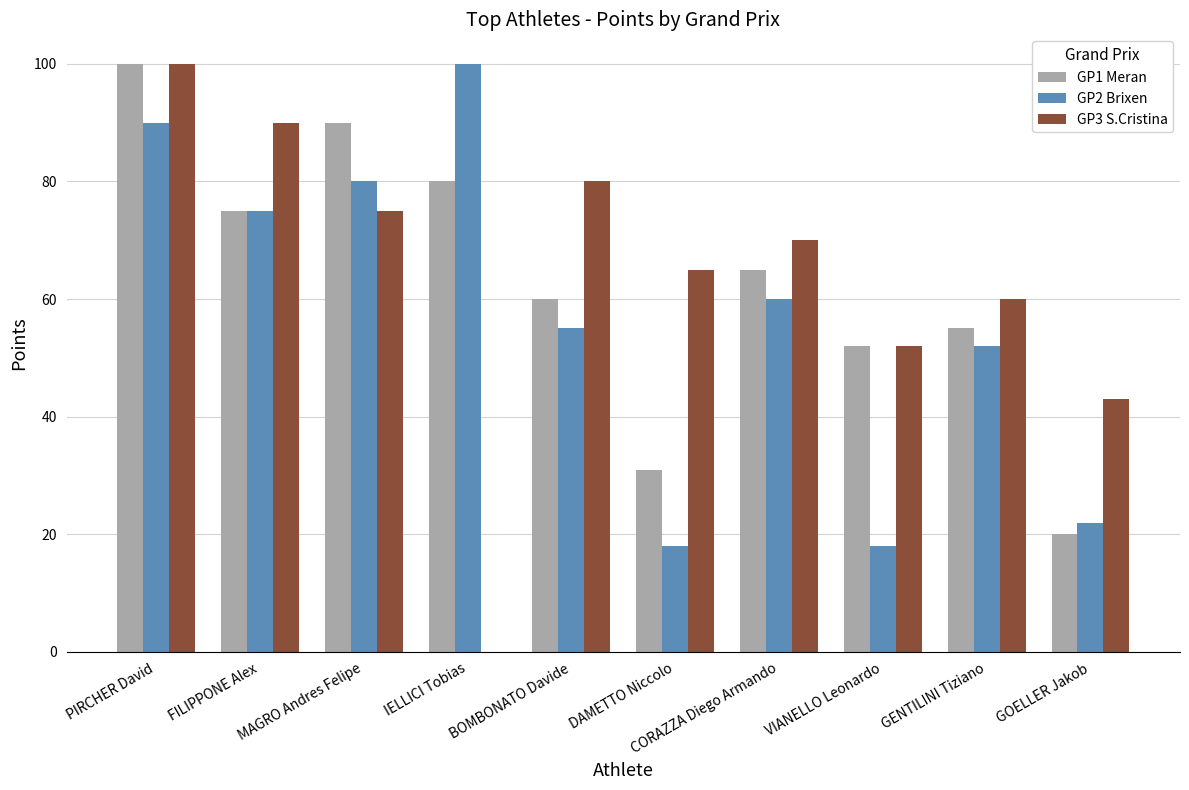

Which series has the largest range (max minus min)?

GP3 S.Cristina